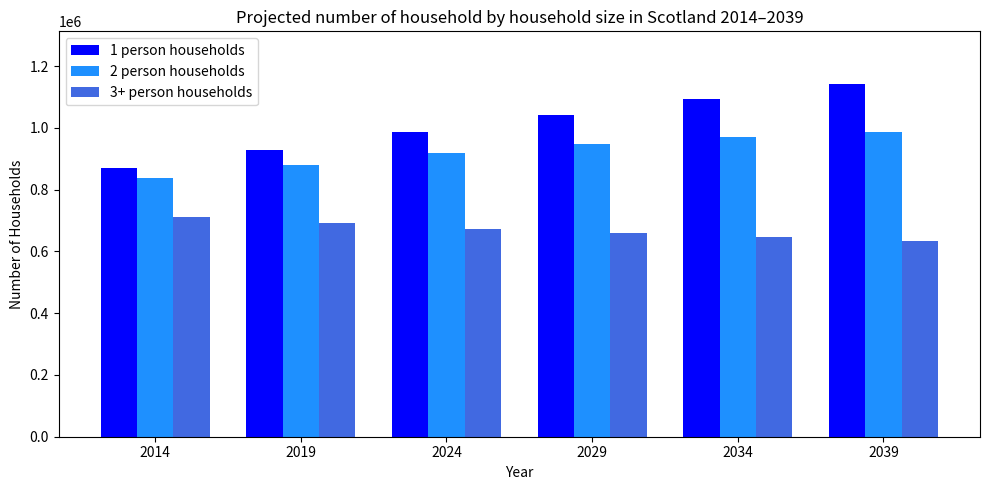

Rank the series by their average value, from highest to lowest.

1 person households, 2 person households, 3+ person households